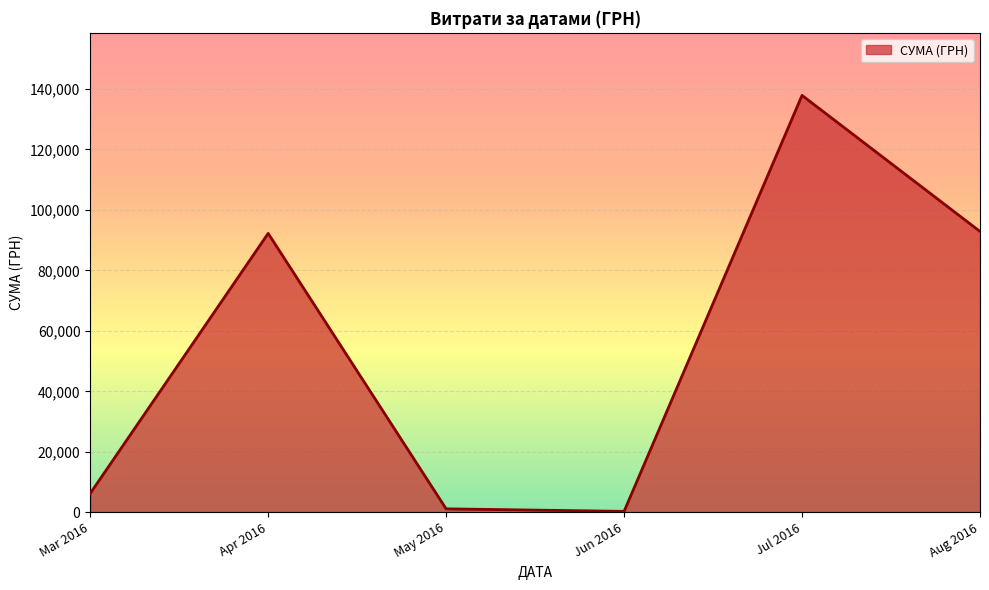

Is it true that the value at Mar 2016 is 6218.4?

True